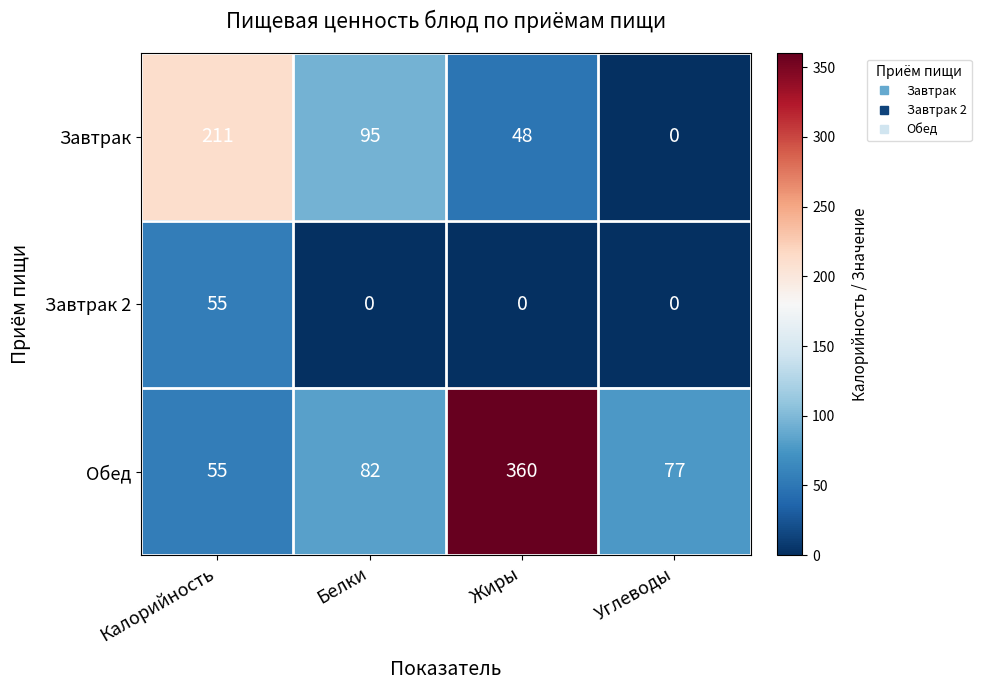

Which category has the highest value across all series?

Жиры